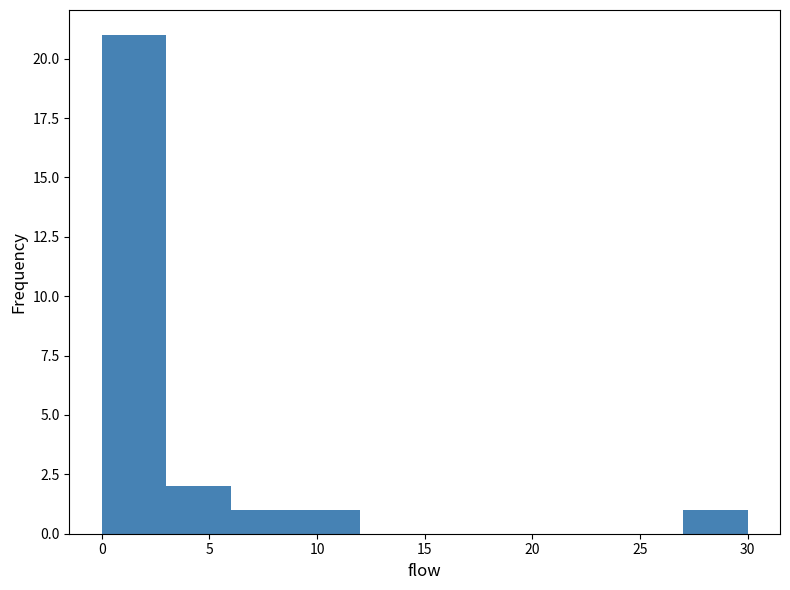

How tall is the bar that spans 9 to 12 on the x-axis? The values are not printed on the chart, so give them approximately, as read against the axis.

1